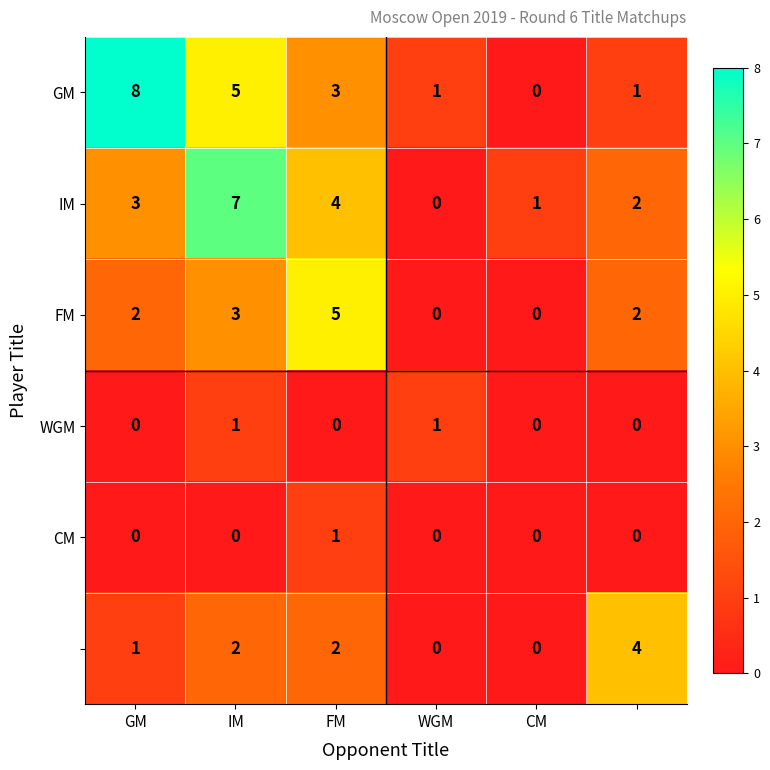

Which series has the largest total across all categories?

GM